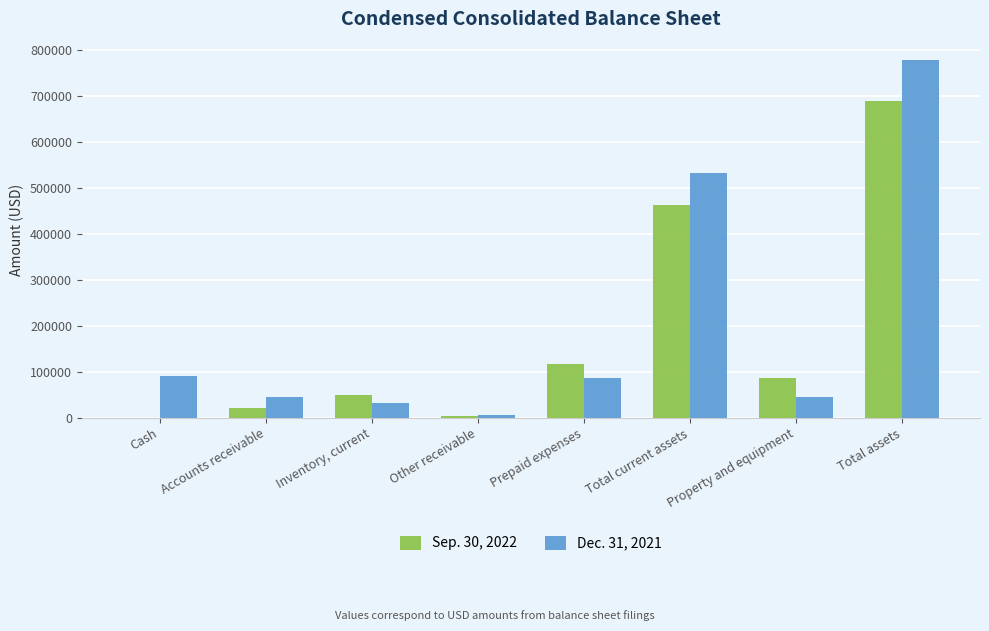

True or false: Dec. 31, 2021 has a value of 76395 at Accounts receivable.

False